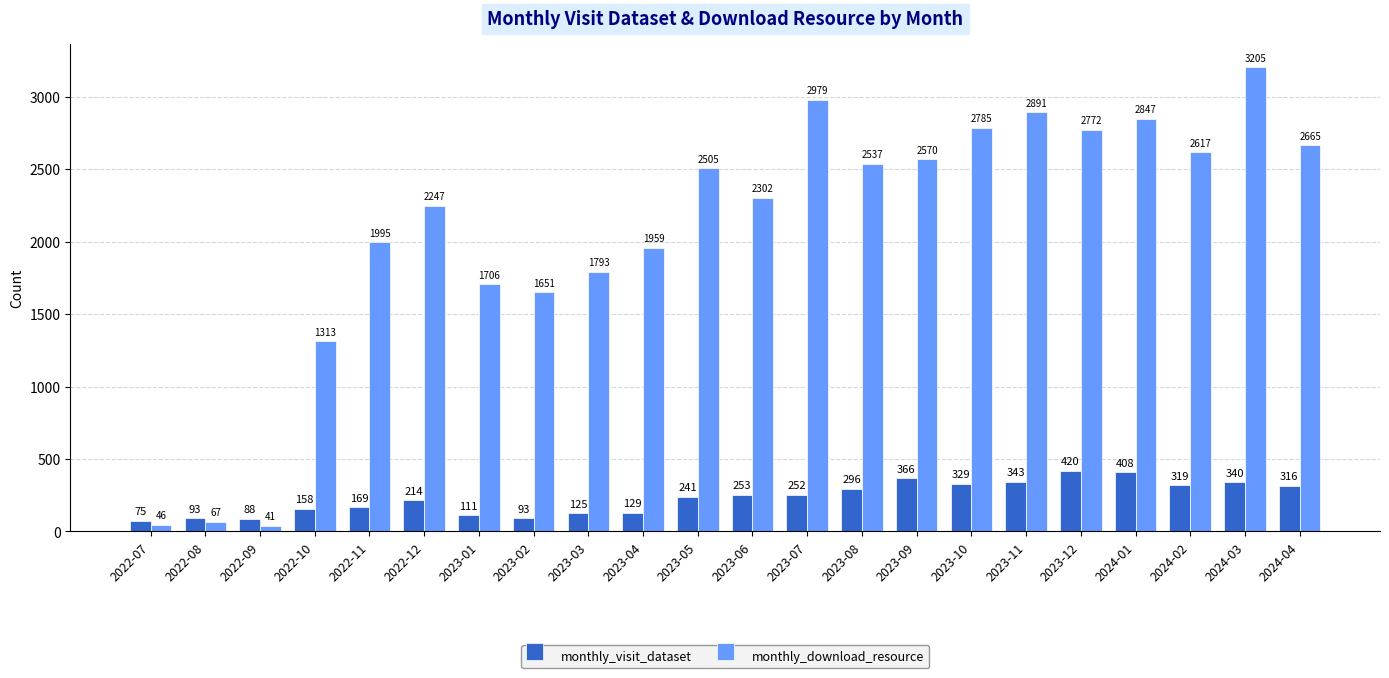

What is the total value across all series at 2024-02?

2936